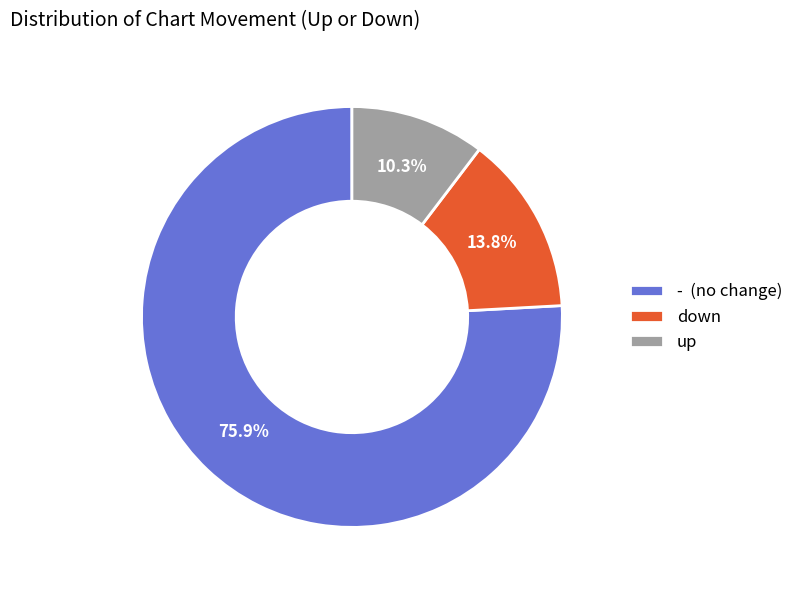

What is the majority slice?

-